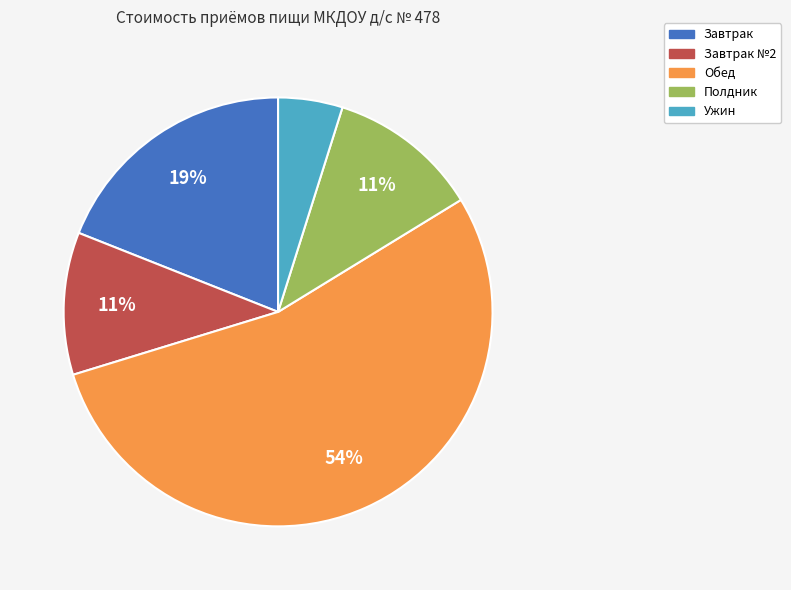

Does any single category account for the majority?

Yes